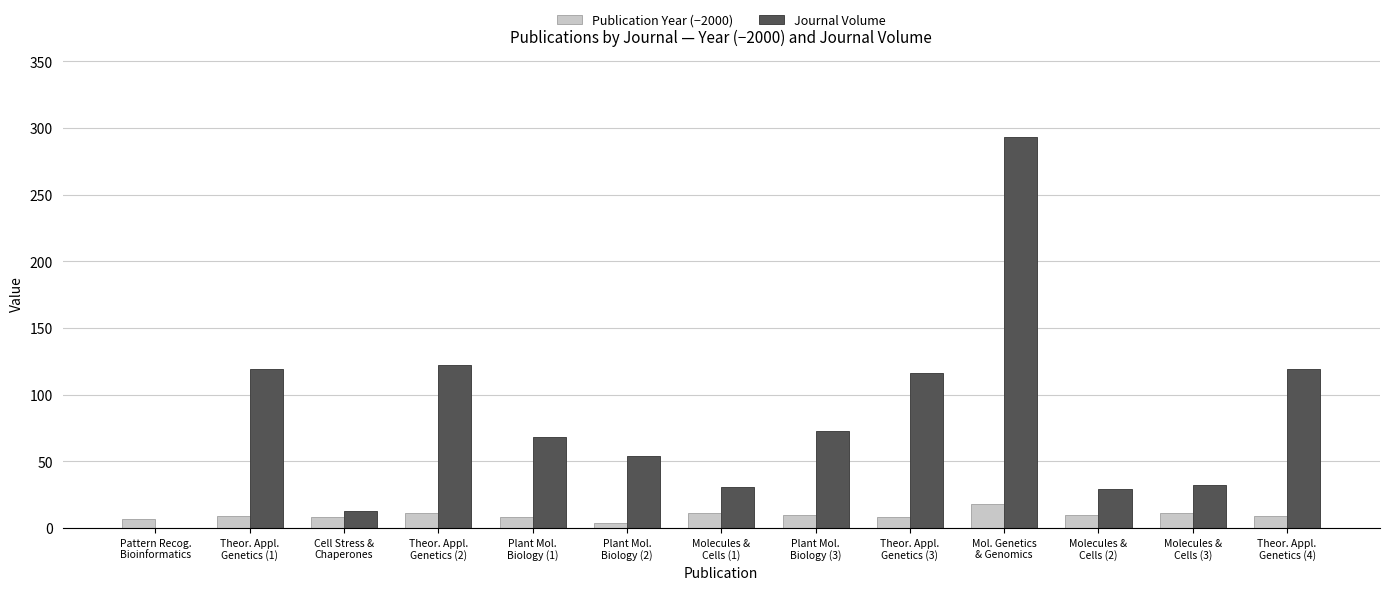

Which series has the largest total across all categories?

Journal Volume